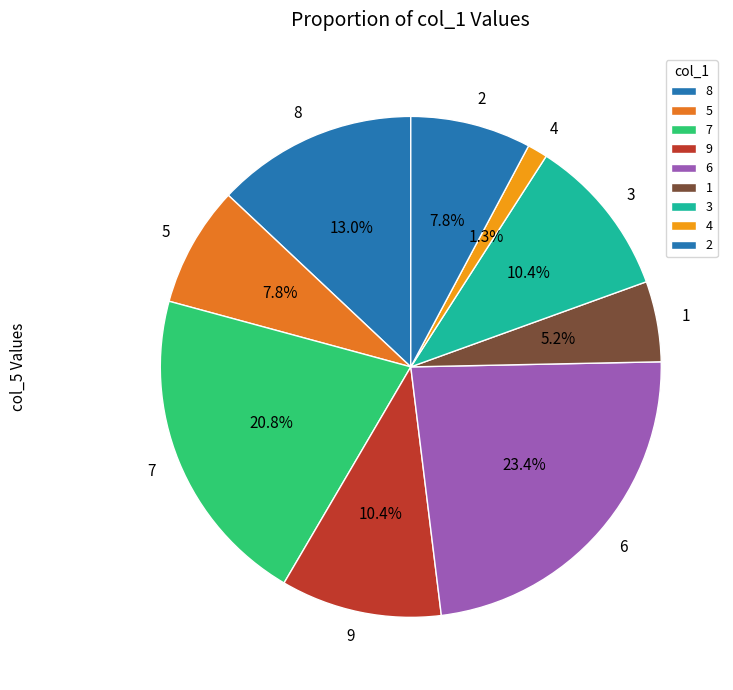

Combined, do 1 and 4 account for over 50%?

No